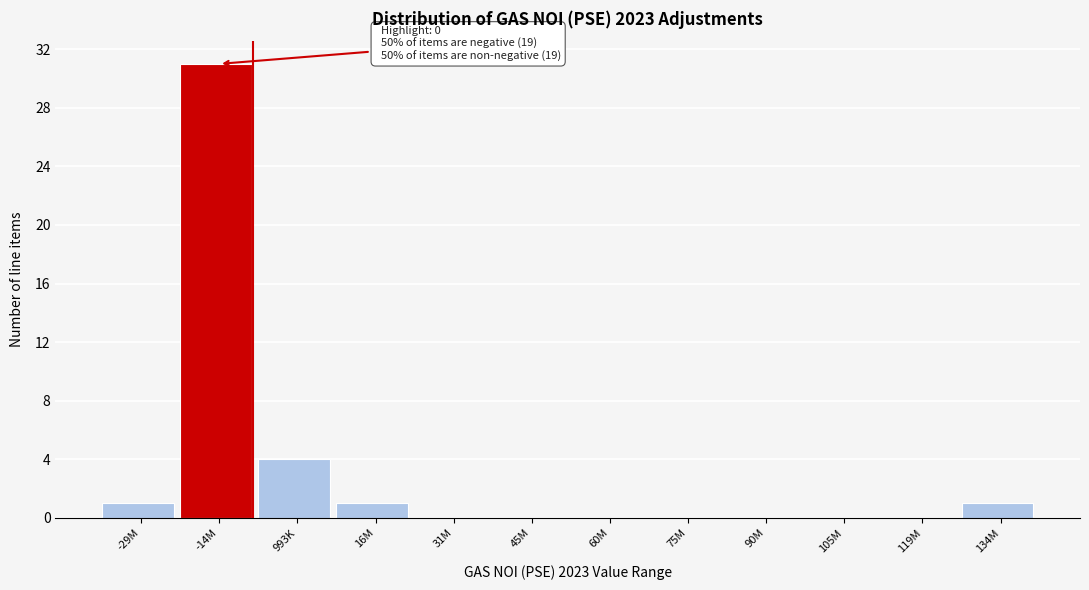

Reading left to right, what are all the values shown in this chart?

-29M=1	-14M=31	993K=4	16M=1	31M=0	45M=0	60M=0	75M=0	90M=0	105M=0	119M=0	134M=1